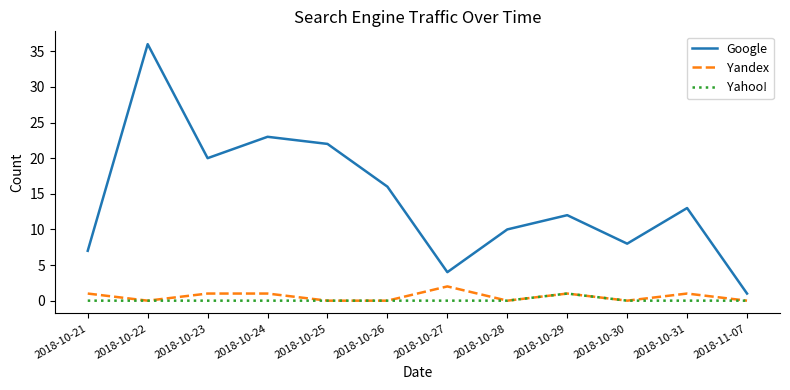

At 2018-10-23, list the series in order from smallest to largest.

Yahoo!, Yandex, Google